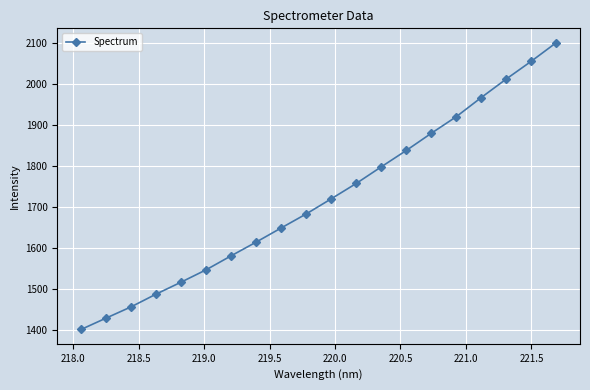

Does the chart have visible grid lines?

Yes